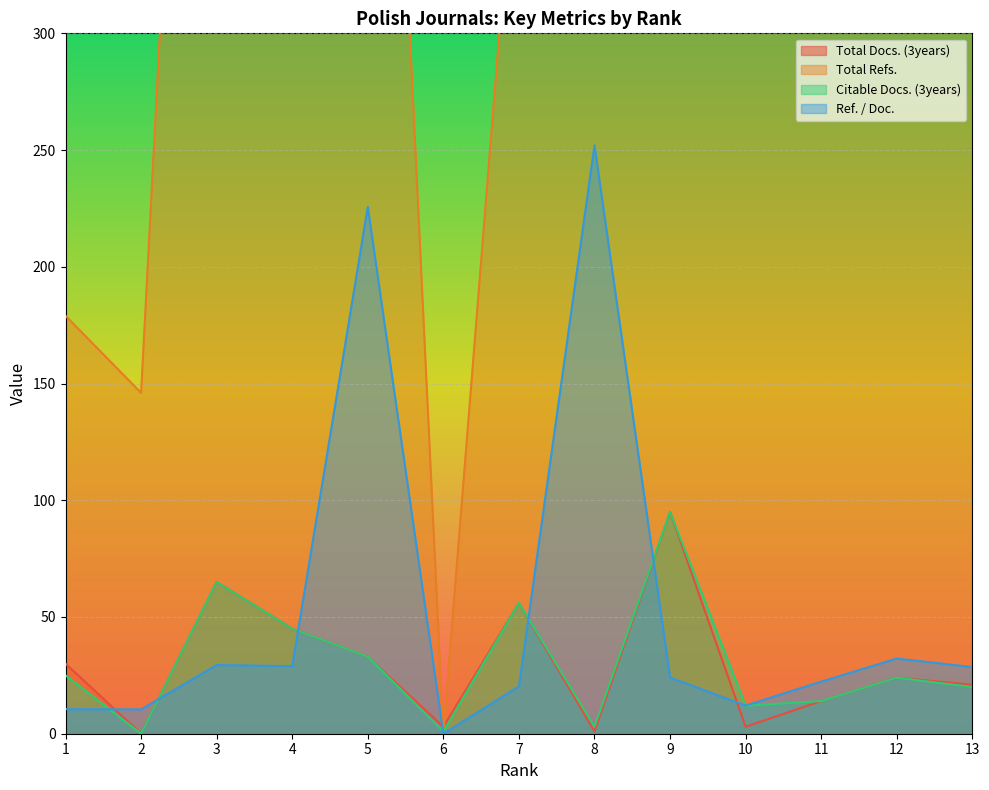

Rank the series by their maximum value, from lowest to highest.

Total Docs. (3years), Citable Docs. (3years), Ref. / Doc., Total Refs.